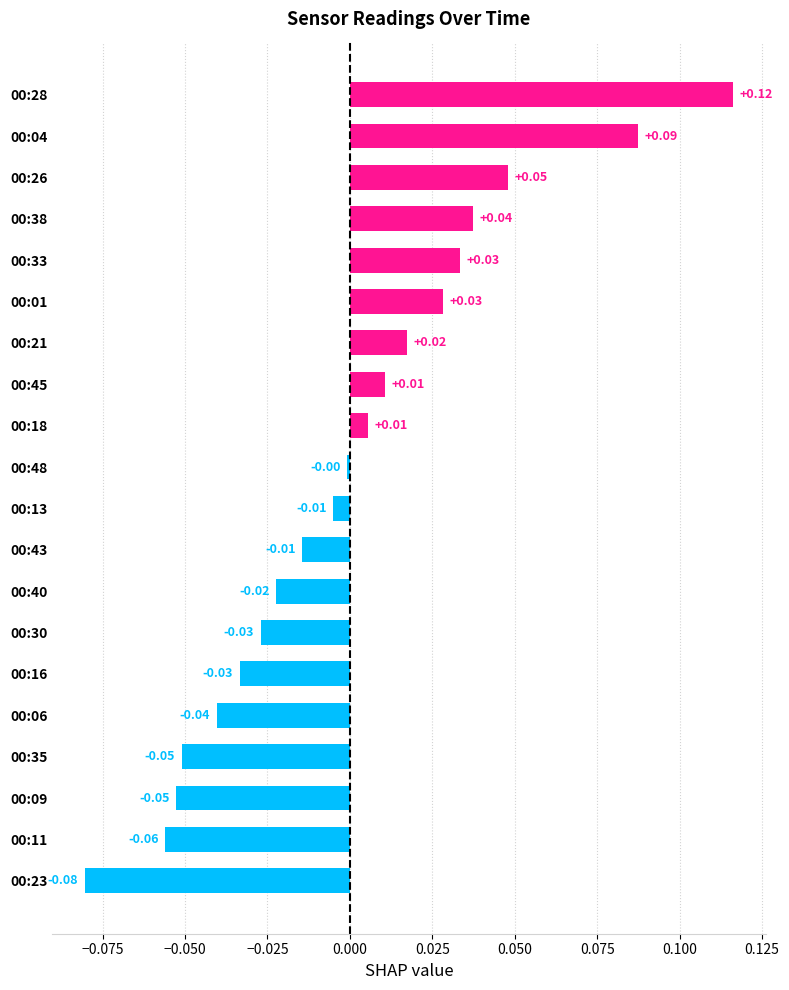

What is the difference between the maximum and minimum values?

0.2